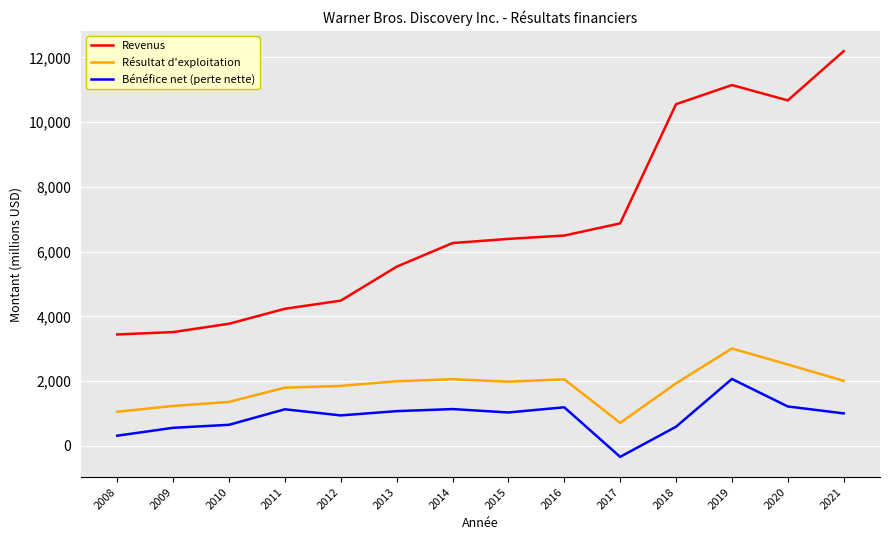

True or false: Résultat d'exploitation and Revenus cross at least once.

False